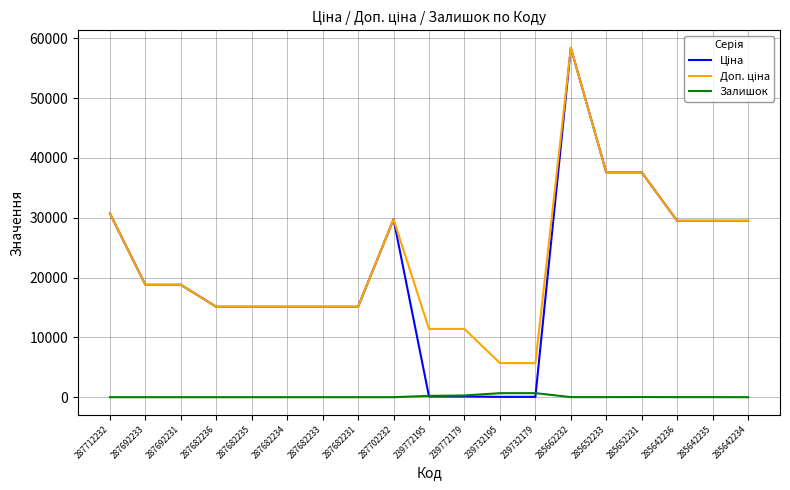

Which label corresponds to the largest value in the chart?

285662232